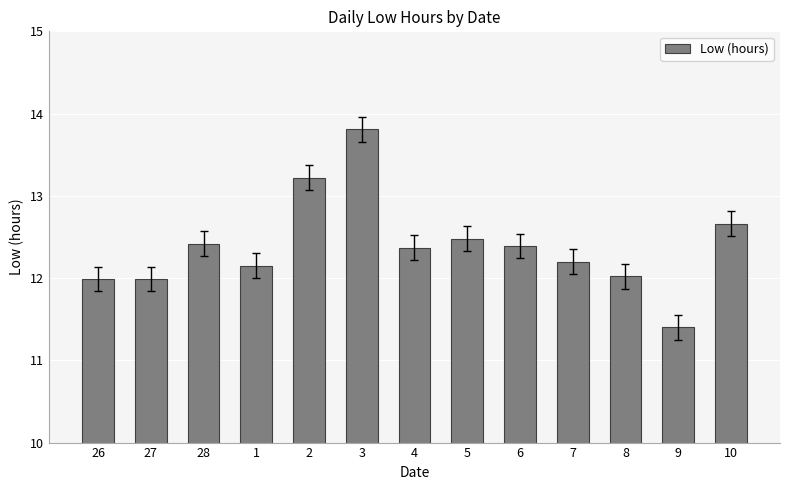

What position from the left is 9?

12